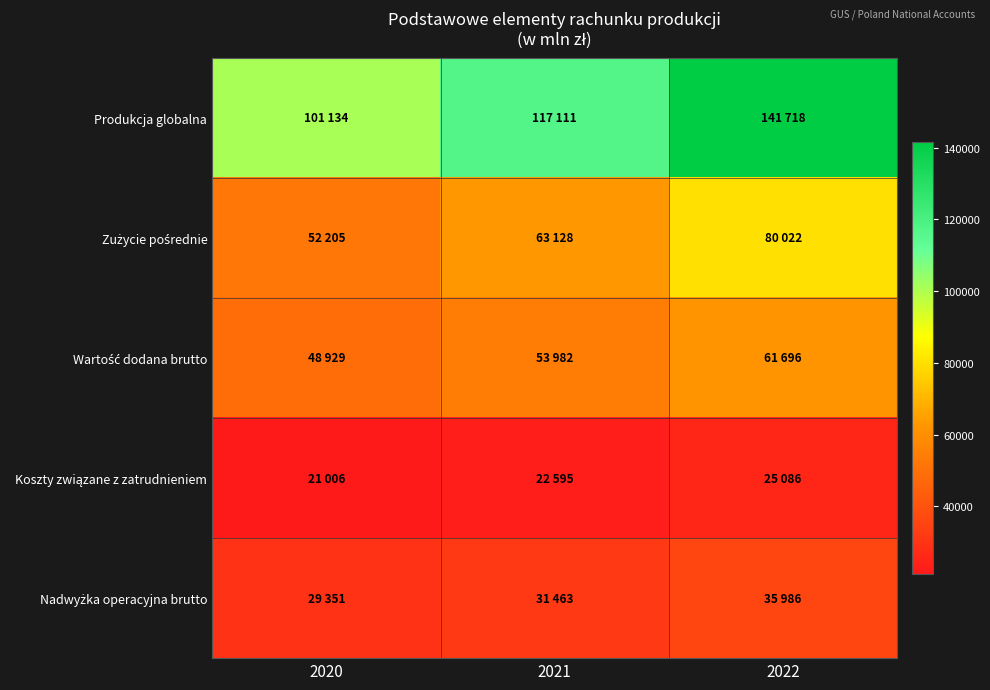

Rank the series at 2021 from lowest to highest value.

Koszty związane z zatrudnieniem, Nadwyżka operacyjna brutto, Wartość dodana brutto, Zużycie pośrednie, Produkcja globalna